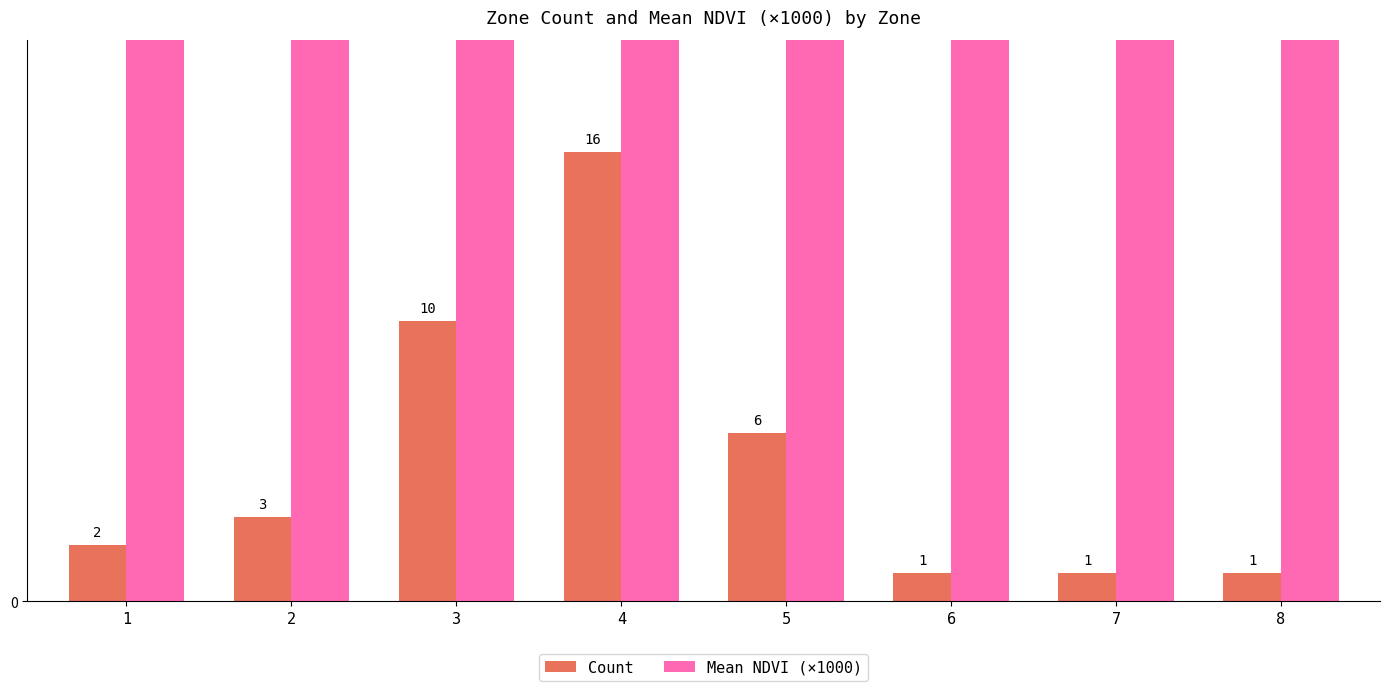

At which category is the sum across all series the highest?

8